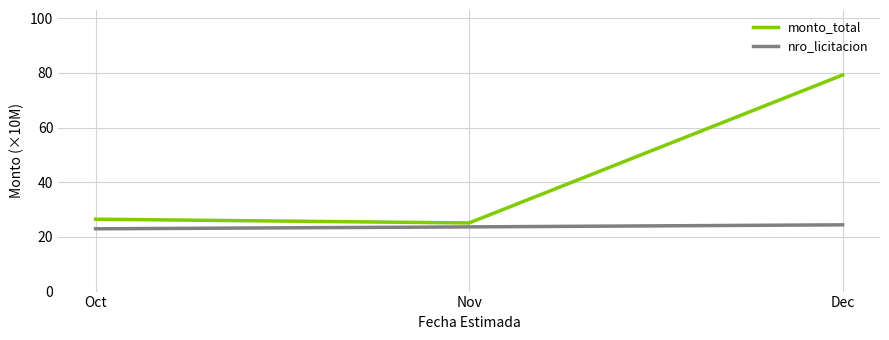

What is the difference between the highest and lowest values at Dec?

54.8